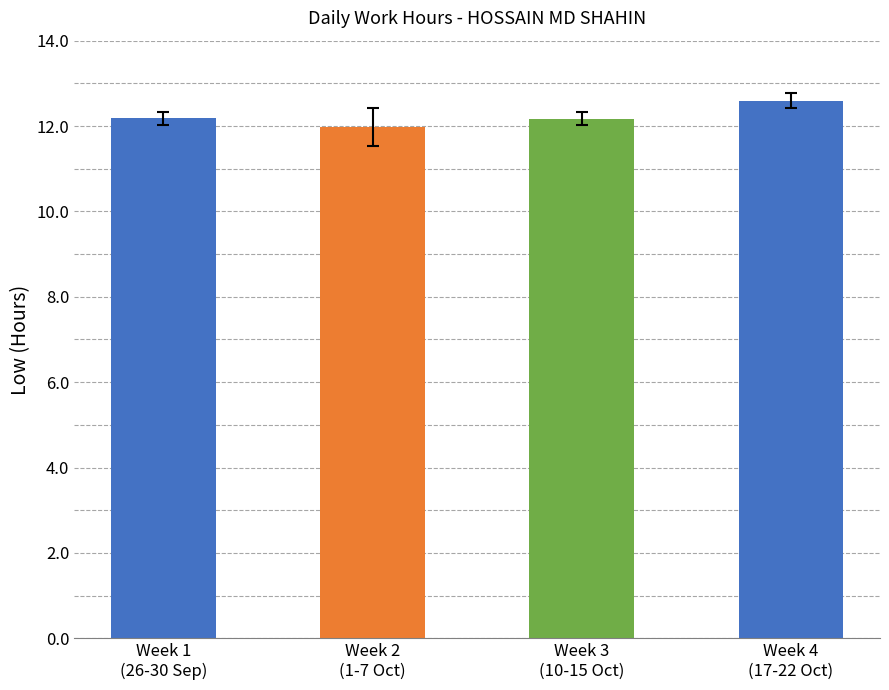

How many values are below 12?

1